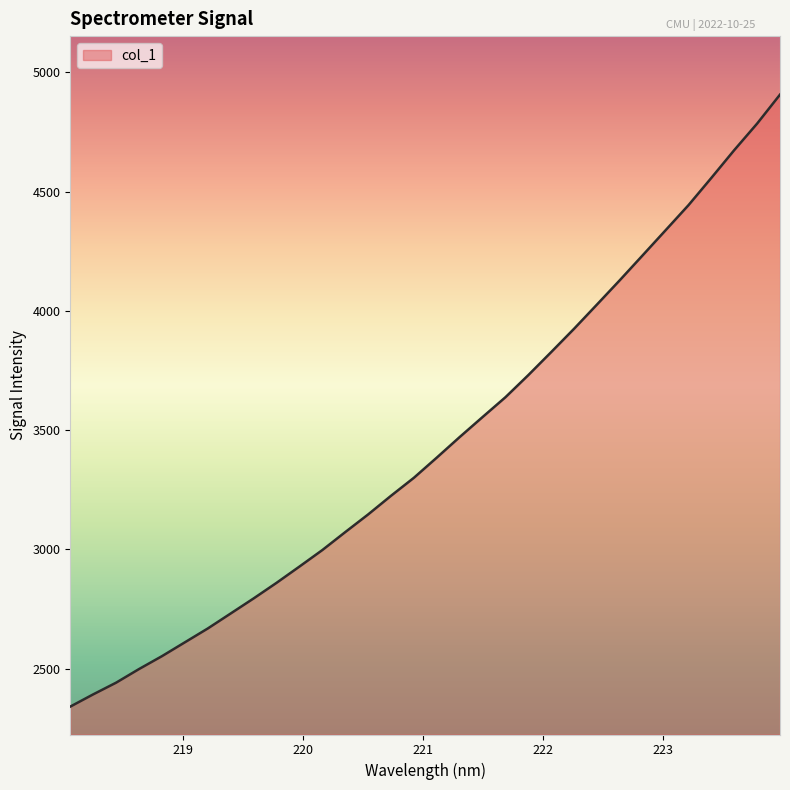

Does the chart display data point markers on the line(s)?

No